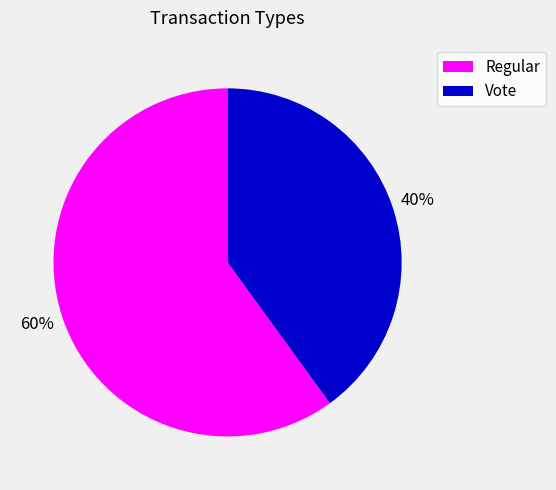

Is it true that Vote is 53% of the pie?

False